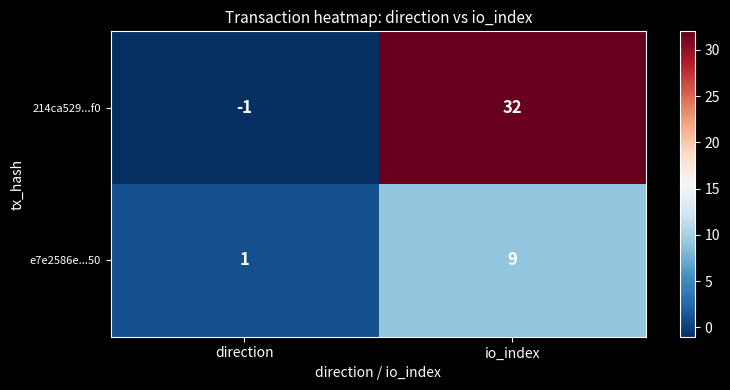

Which label corresponds to the smallest value in the chart?

direction